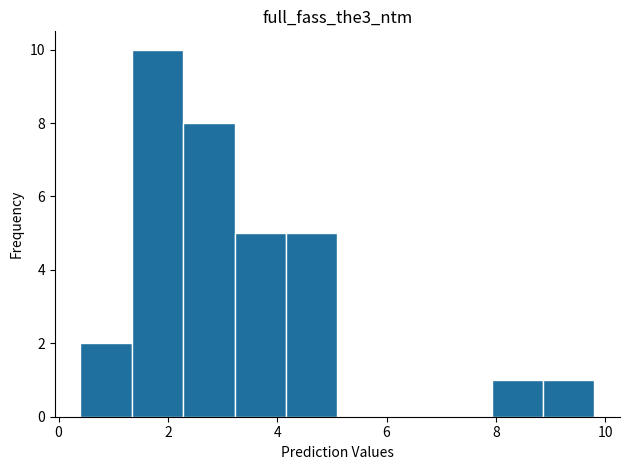

How tall is the bar that spans 2.28 to 3.22 on the x-axis? Neither the bar edges nor the heights are printed on the chart, so give them approximately, as read against the axes.

8